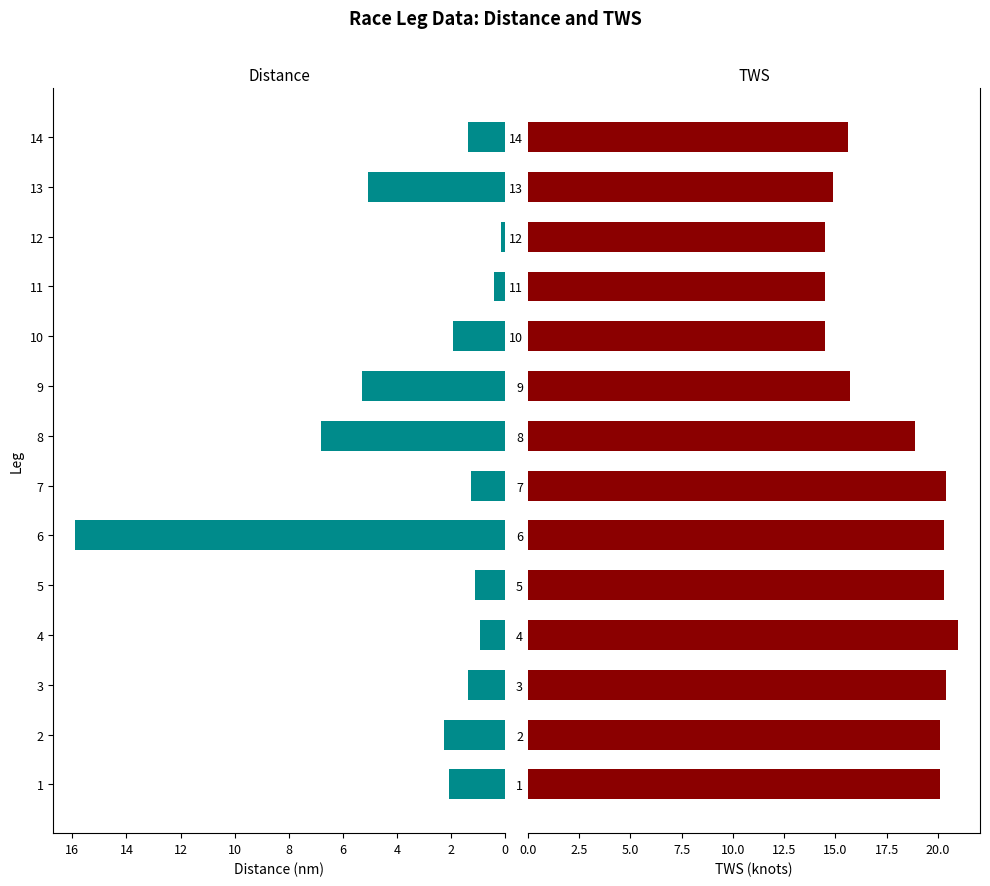

What is the sum of all Distance values?

46.1